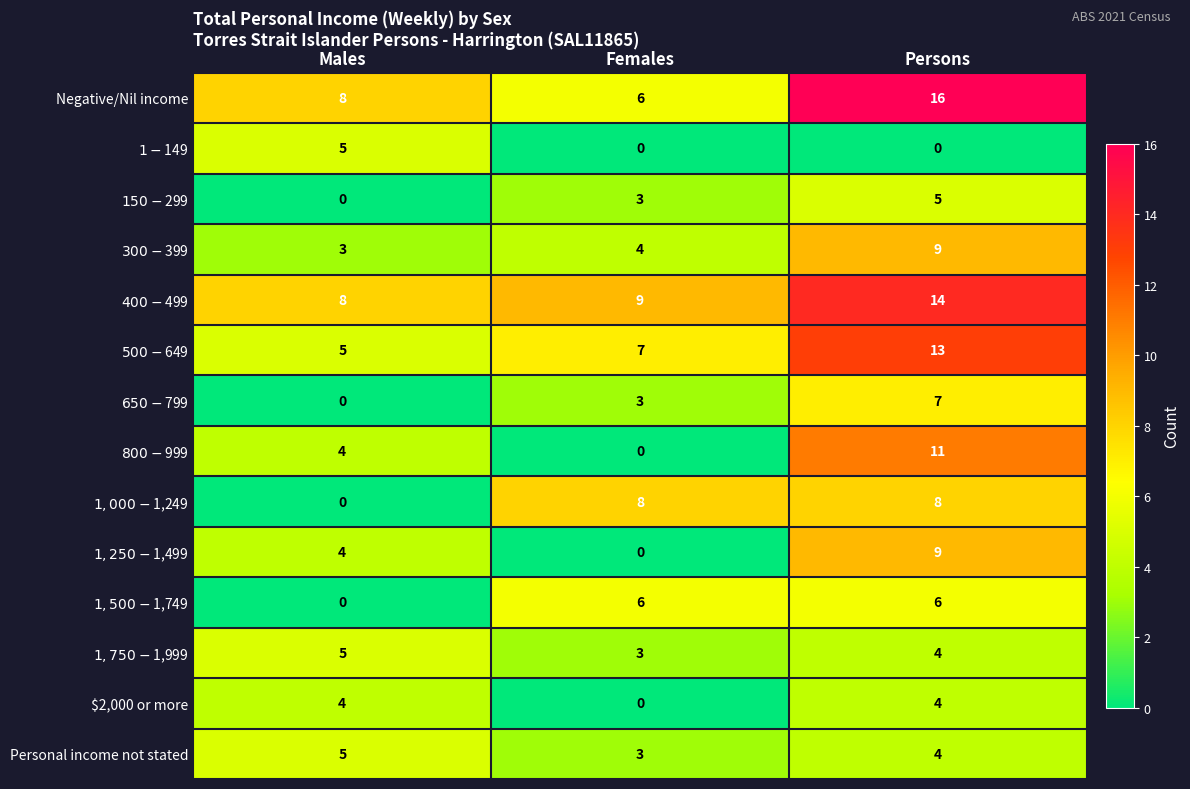

Where is Negative/Nil income nearest to the value 11?

Males